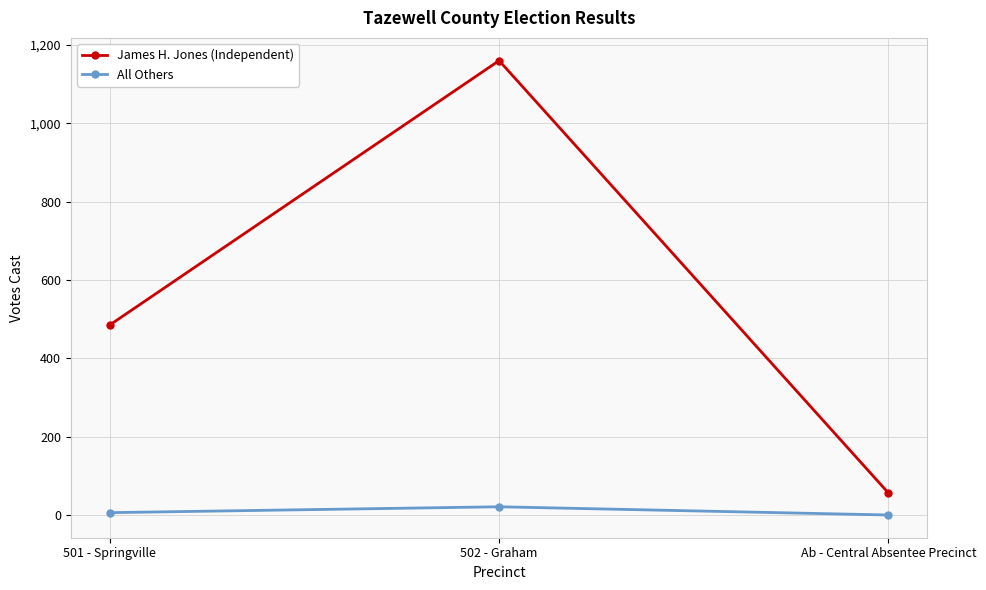

What is the label of the 2nd point from the left?

502 - Graham